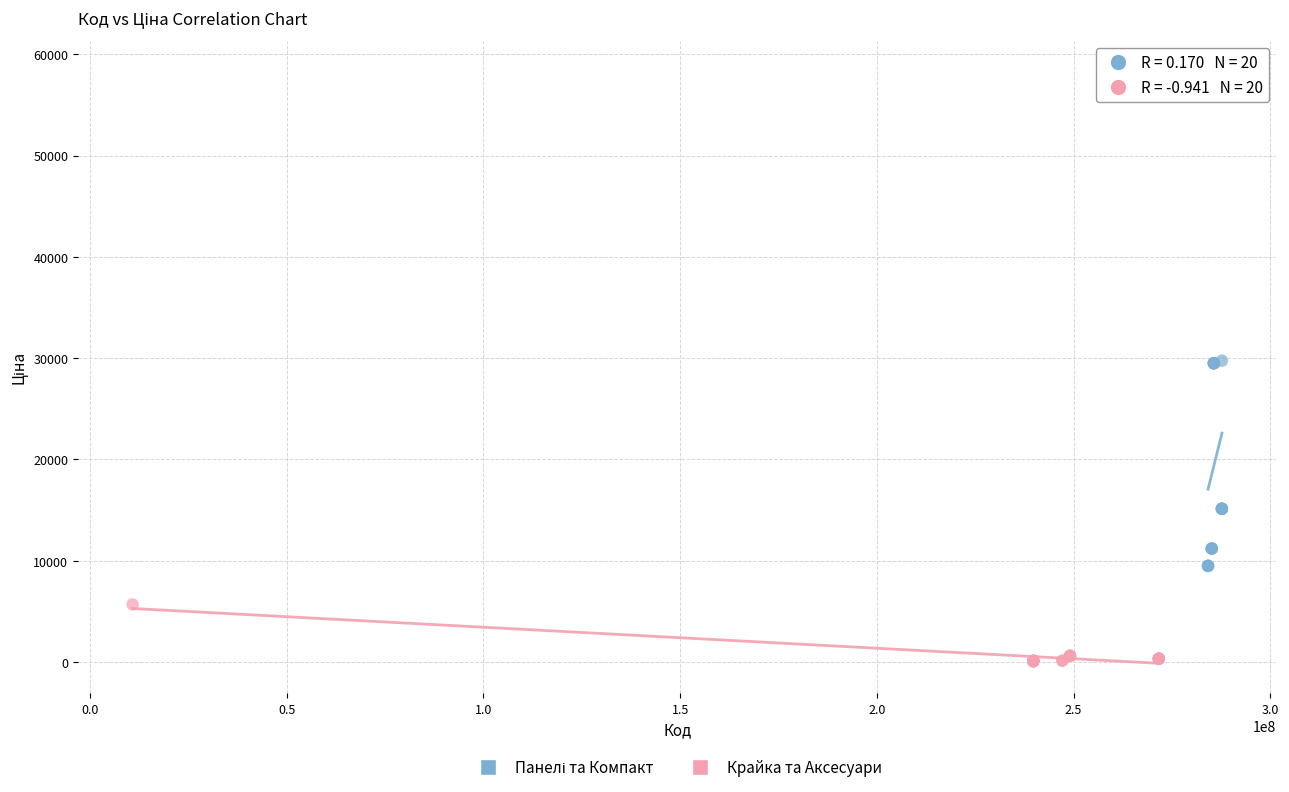

Which series reaches the minimum Y coordinate?

Крайка та Аксесуари